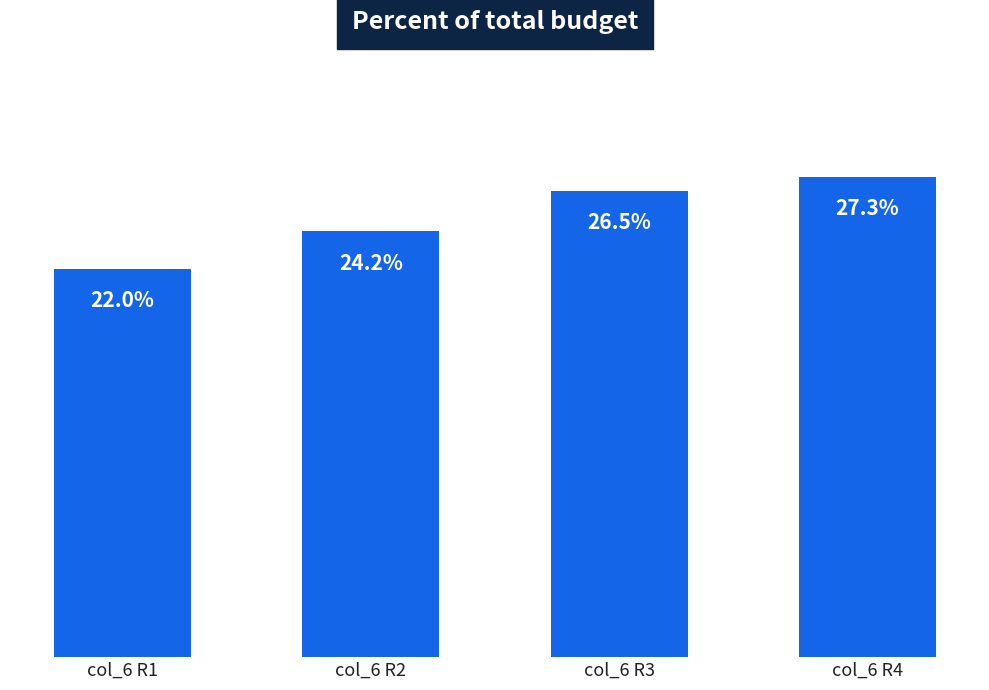

Rank the categories by value from highest to lowest.

col_6 R4, col_6 R3, col_6 R2, col_6 R1